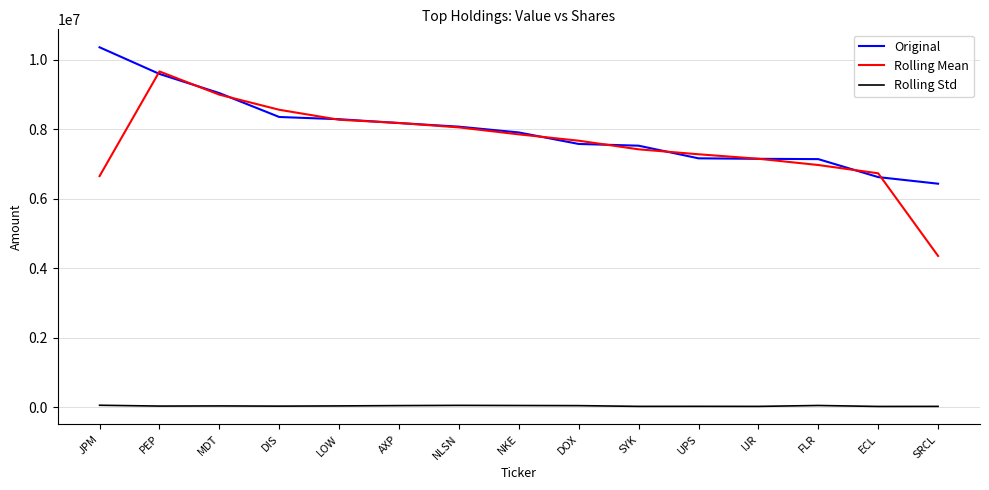

What position from the left is SRCL?

15